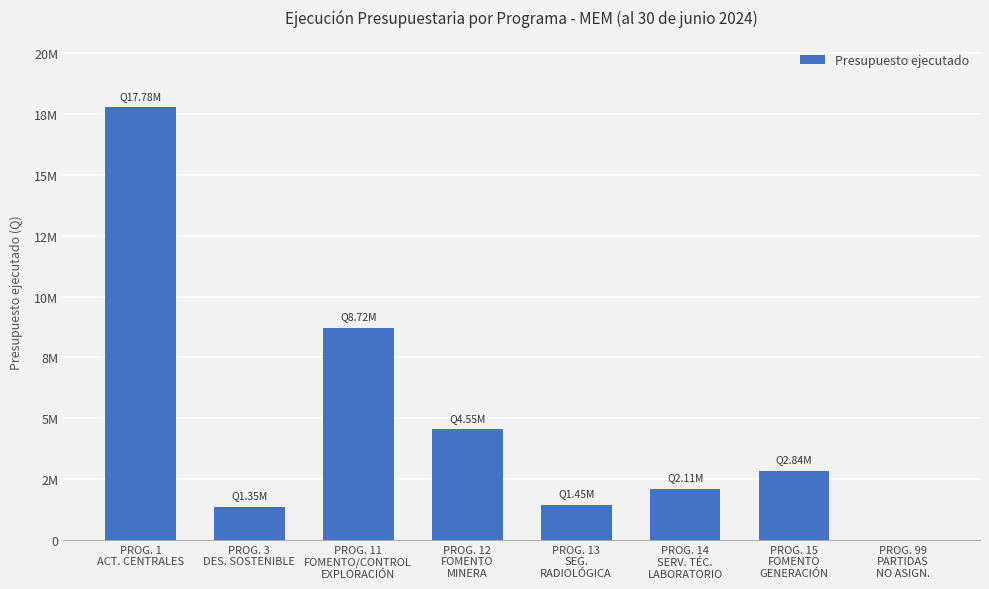

Reading left to right, list all the values displayed in this chart.

PROG. 1
ACT. CENTRALES=17777311.6	PROG. 3
DES. SOSTENIBLE=1354978.9	PROG. 11
FOMENTO/CONTROL
EXPLORACIÓN=8718666.8	PROG. 12
FOMENTO
MINERA=4553993.5	PROG. 13
SEG.
RADIOLÓGICA=1448154.7	PROG. 14
SERV. TÉC.
LABORATORIO=2109784.4	PROG. 15
FOMENTO
GENERACIÓN=2838038.0	PROG. 99
PARTIDAS
NO ASIGN.=0.0